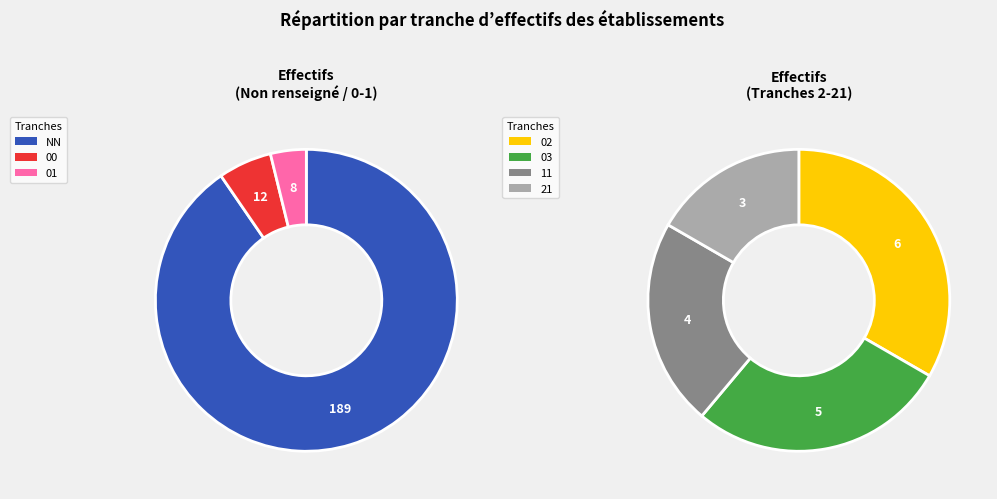

Does any single category account for the majority?

Yes